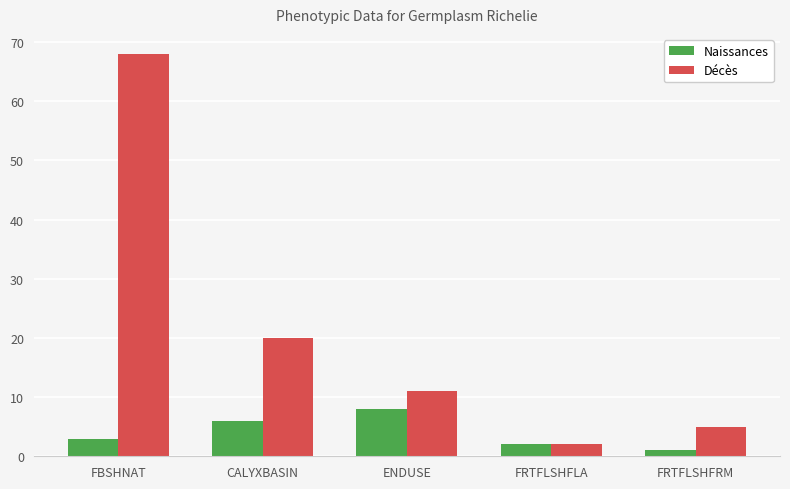

What value does the Décès series have at ENDUSE?

11